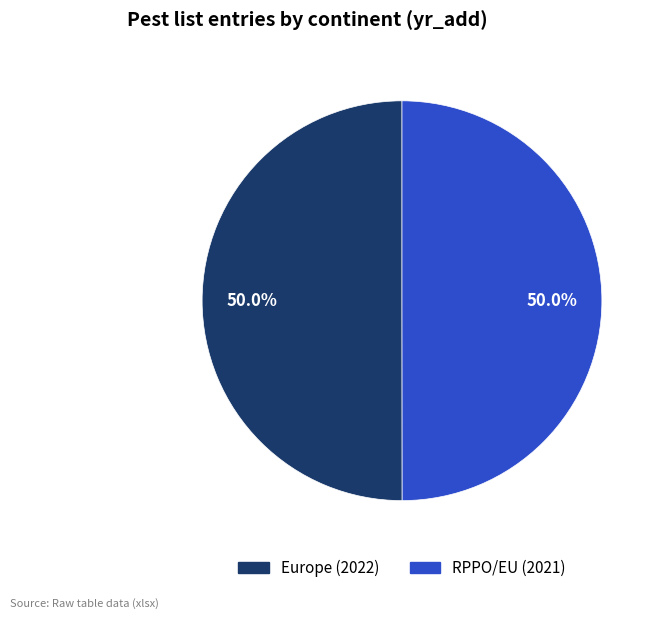

What percentage do Europe and RPPO/EU together represent?

100.0%